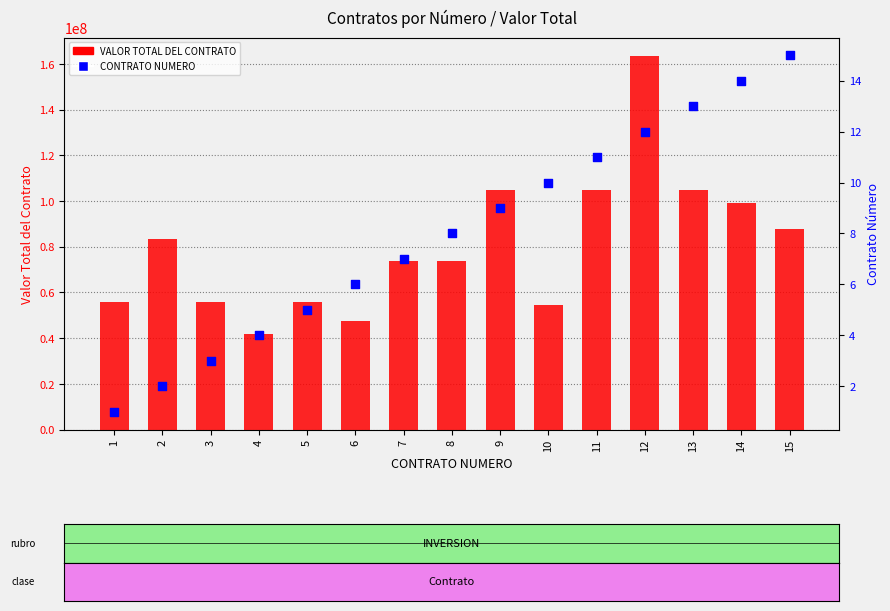

What are all the series names shown in the legend?

VALOR TOTAL DEL CONTRATO, CONTRATO NUMERO